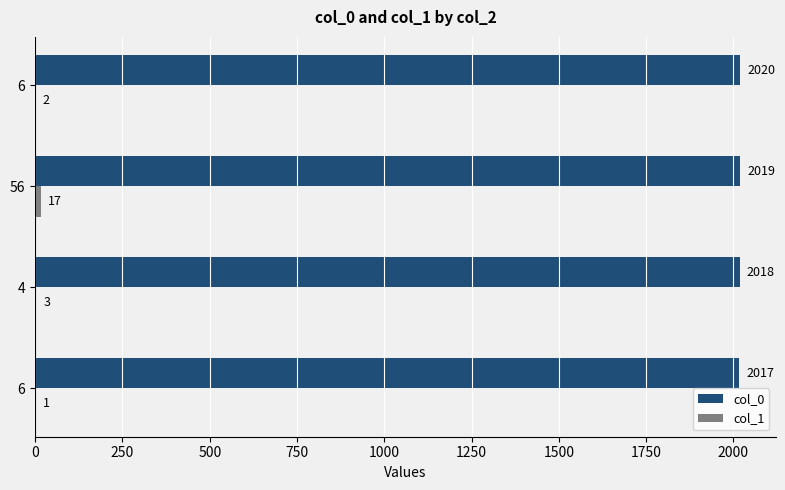

What is the average value of the col_1 series?

6